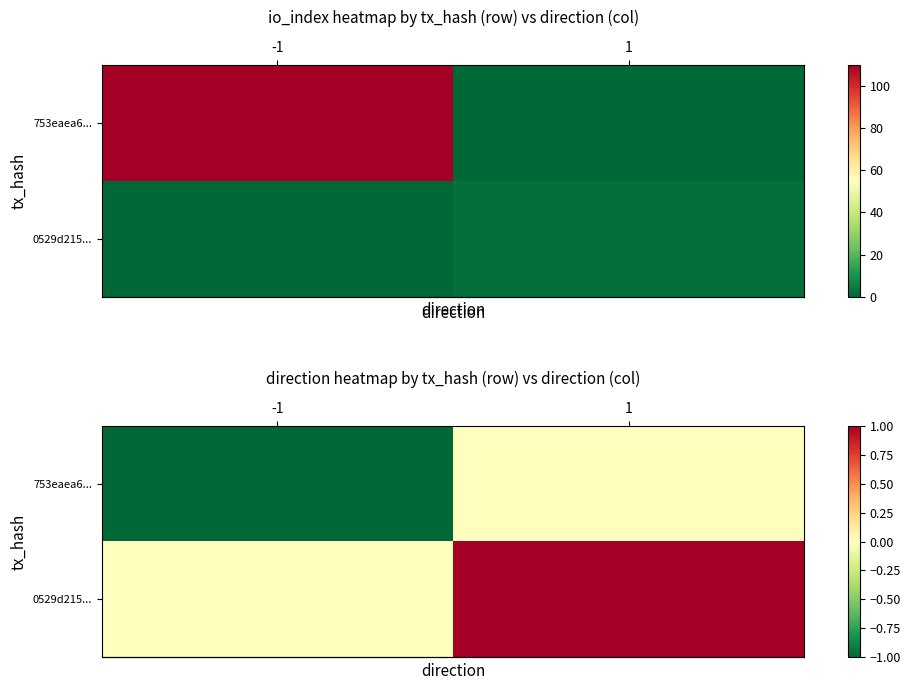

Which series changed the most between -1 and 1?

row_0